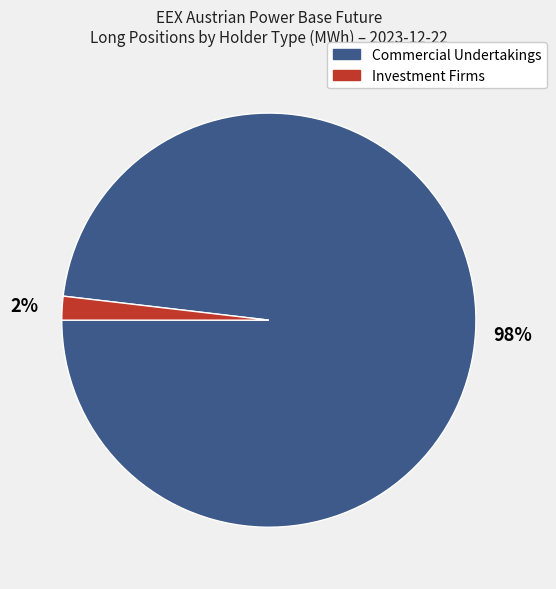

Is there any slice that represents more than half of the pie?

Yes